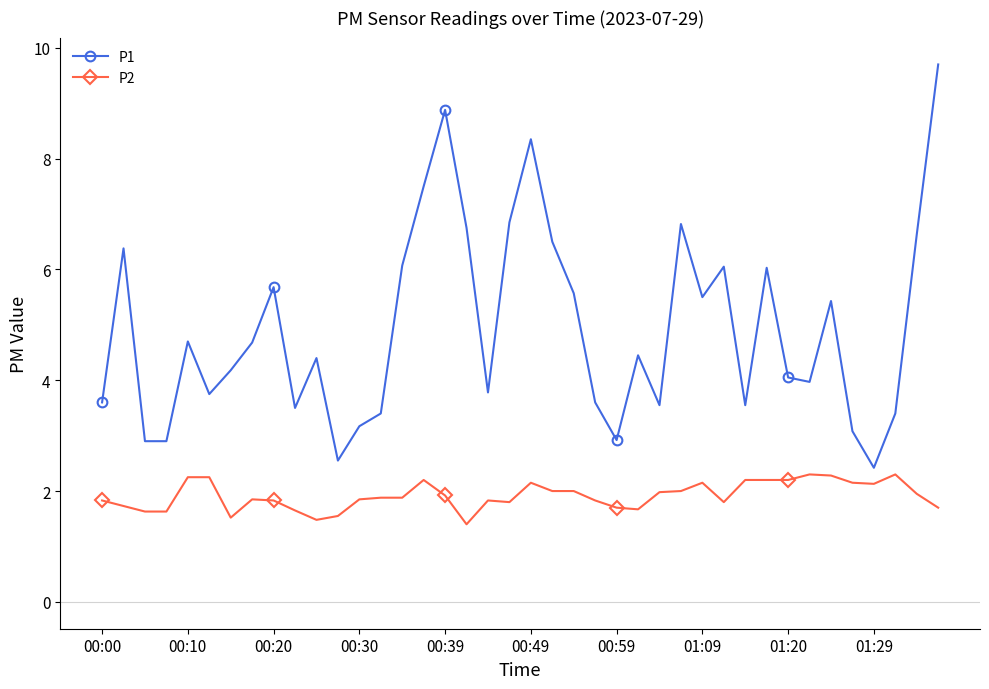

True or false: P2 has more than 2 interior local peaks.

True